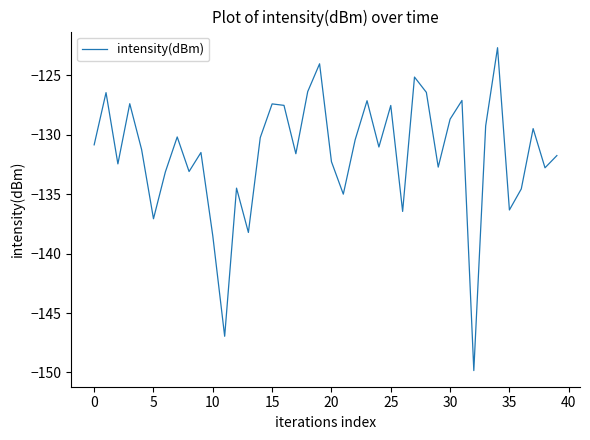

True or false: the data has more than 0 interior local peaks.

True